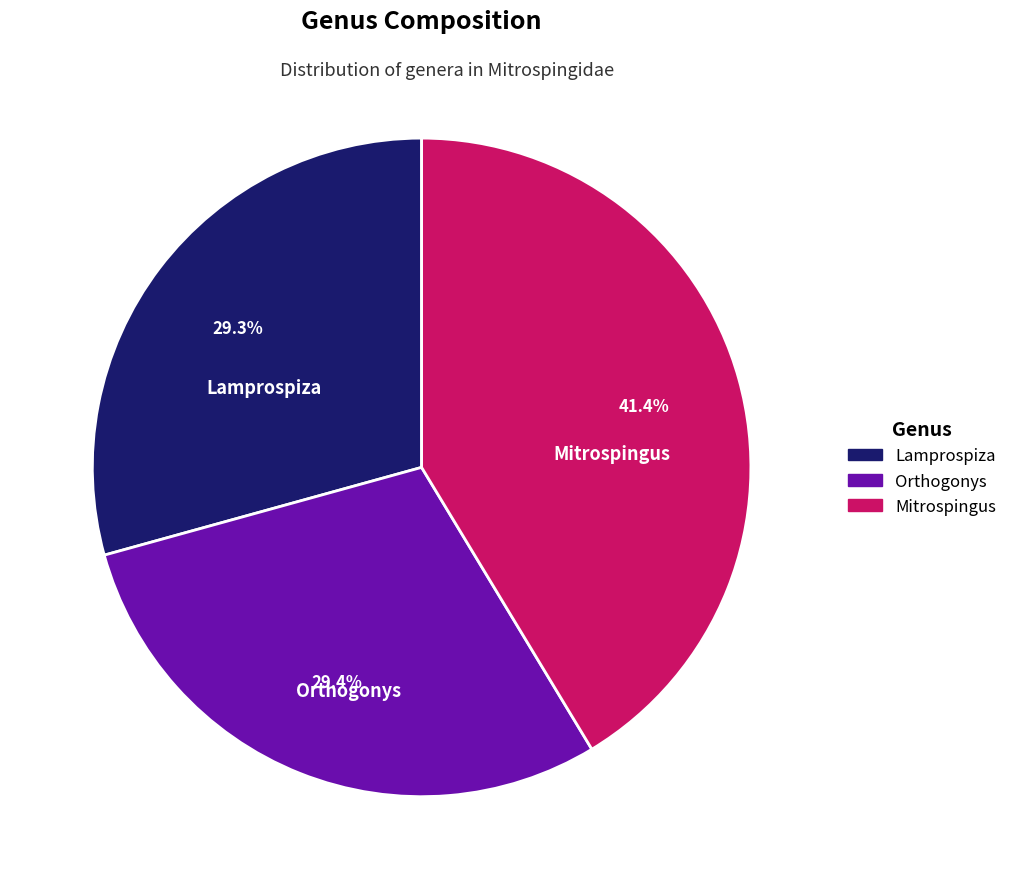

Which category has the biggest portion of the pie?

Mitrospingus